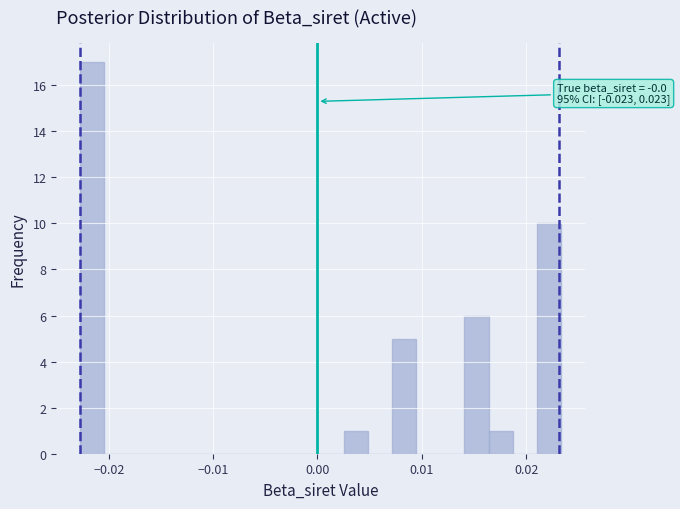

Around what value on the x-axis is the tallest bar? Give the approximate position of its centre, as read against the axis.

-0.022